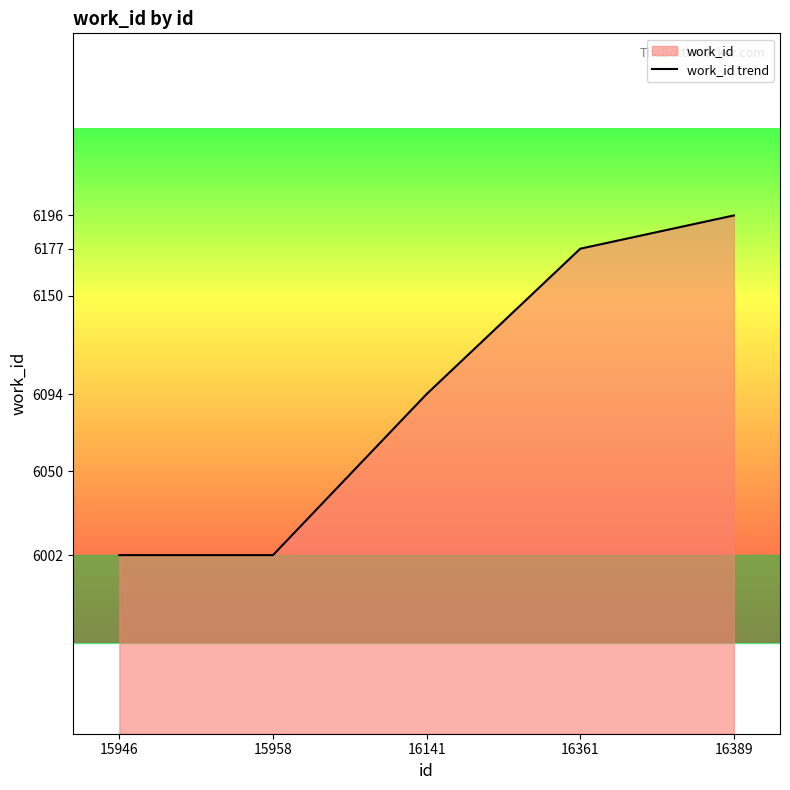

What is the difference between the values at 16361 and 16389?

19